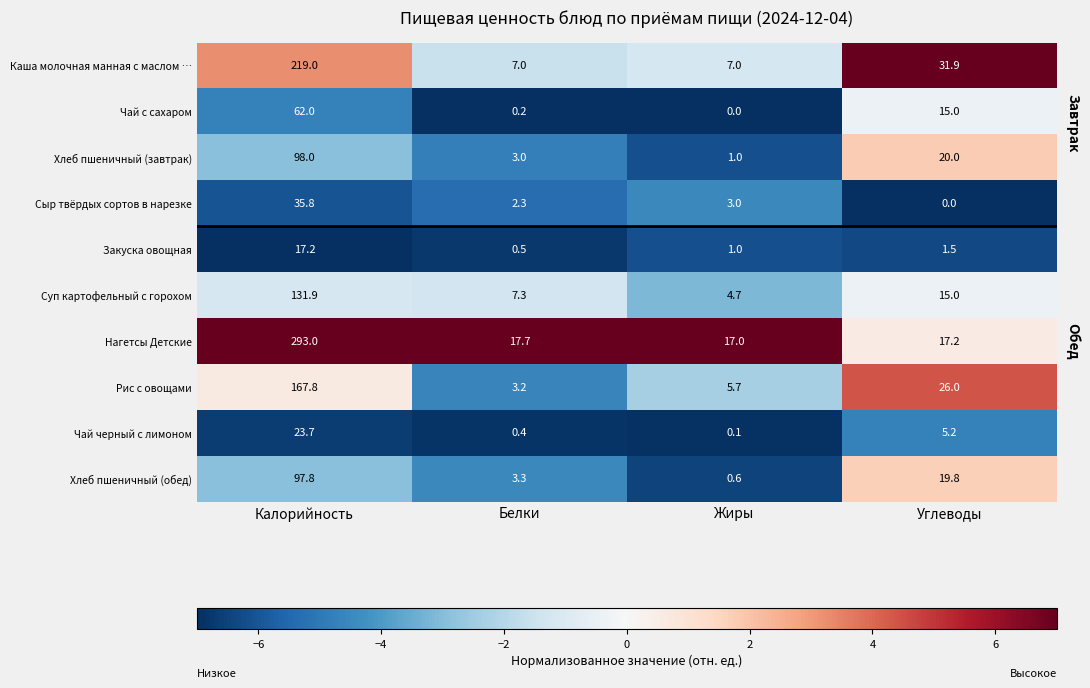

The Чай с сахаром series shows 0.0 at Жиры. True or false?

True